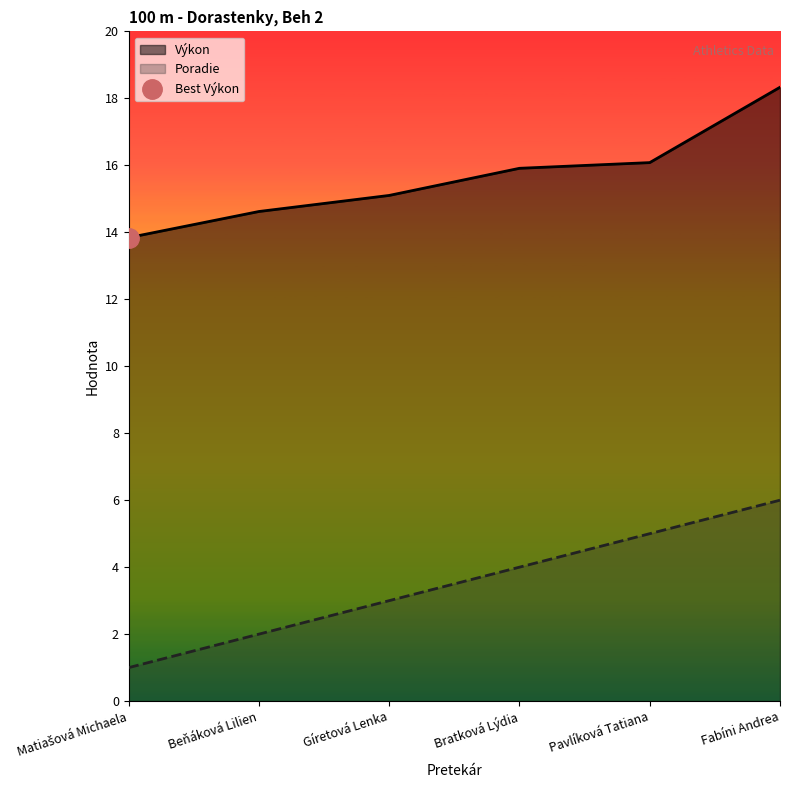

Reading right to left, list all the values displayed in this chart.

Poradie: 6.0	5.0	4.0	3.0	2.0	1.0
Výkon: 18.3	16.1	15.9	15.1	14.6	13.8